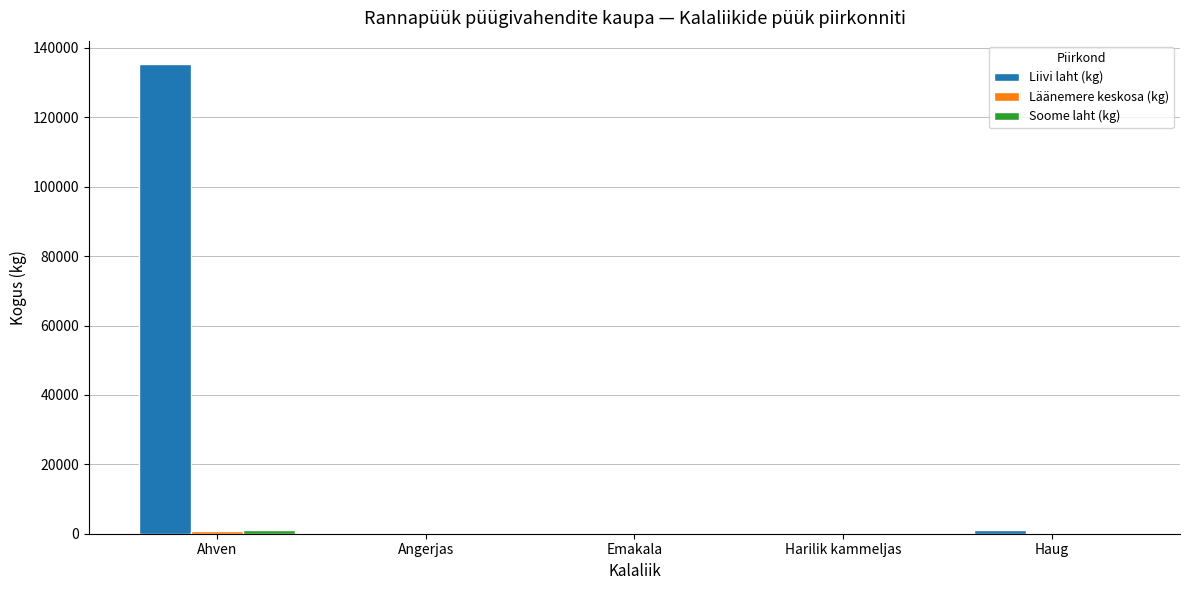

How many categories are shown in the chart?

5